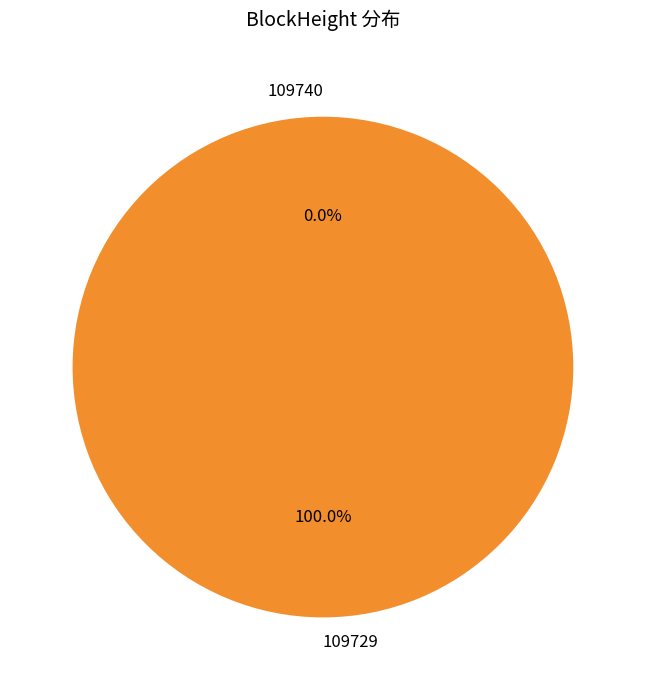

Which category has the smallest portion of the pie?

109740